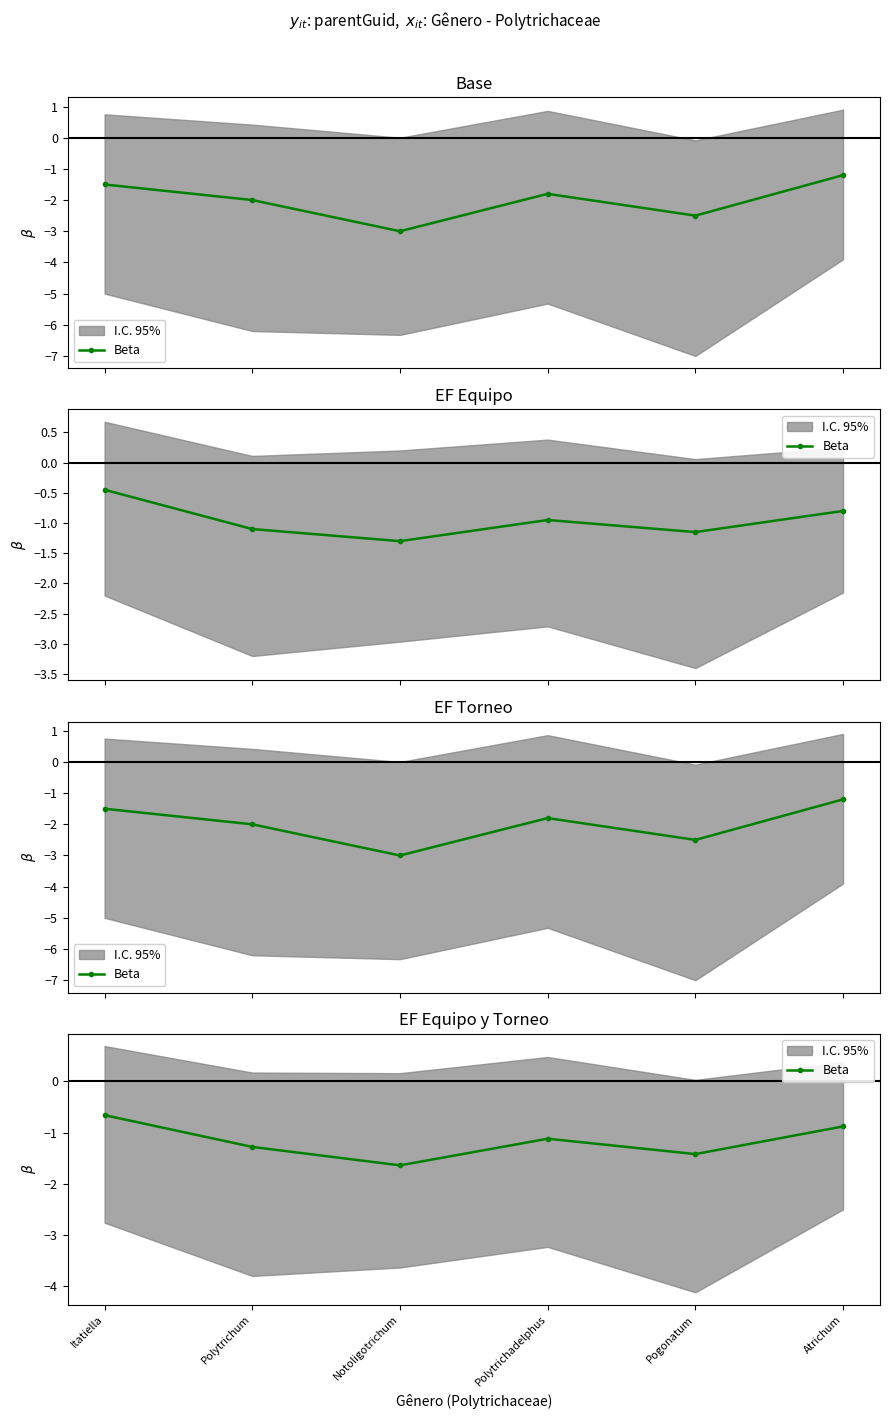

What value does the data have at Atrichum?

-0.9